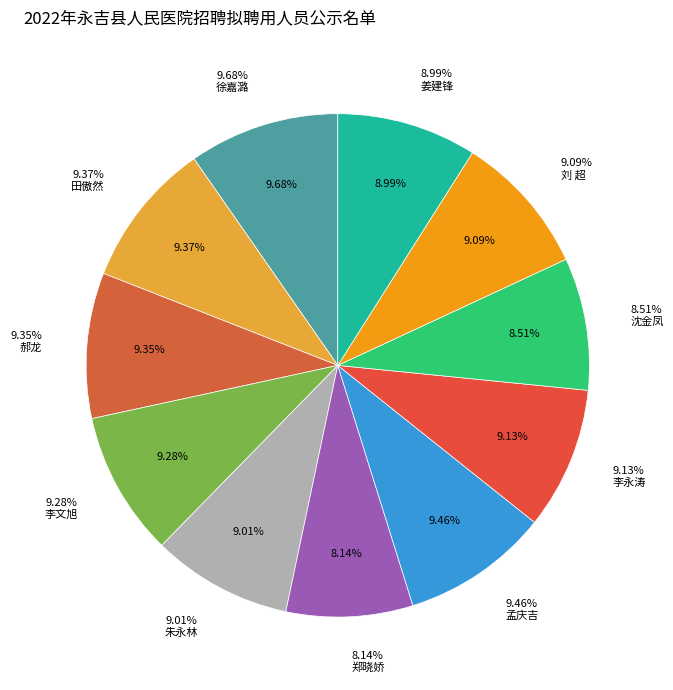

To the nearest percent, what portion does 朱永林 represent?

9%